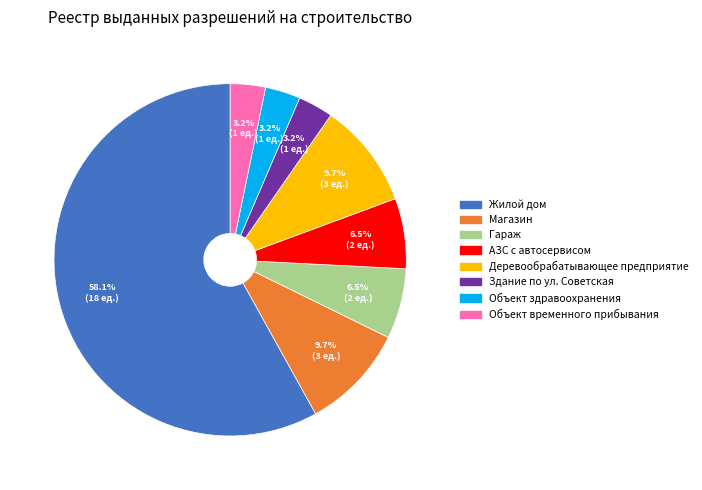

To the nearest percent, what portion does Жилой дом represent?

58%